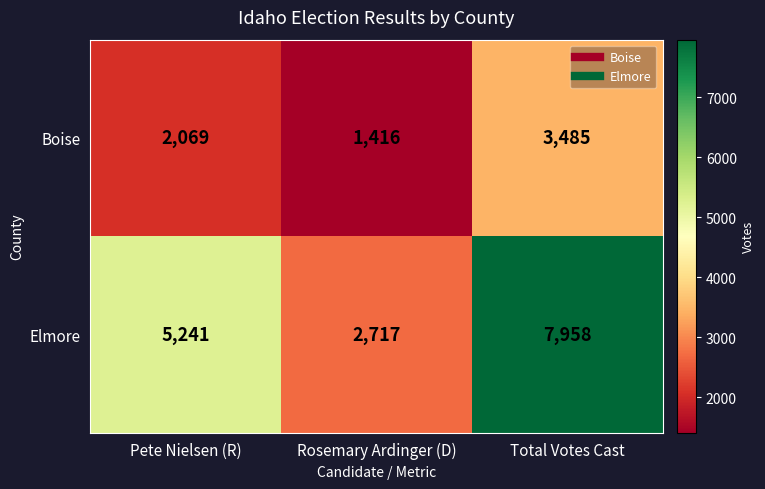

What is the greatest value displayed?

7958